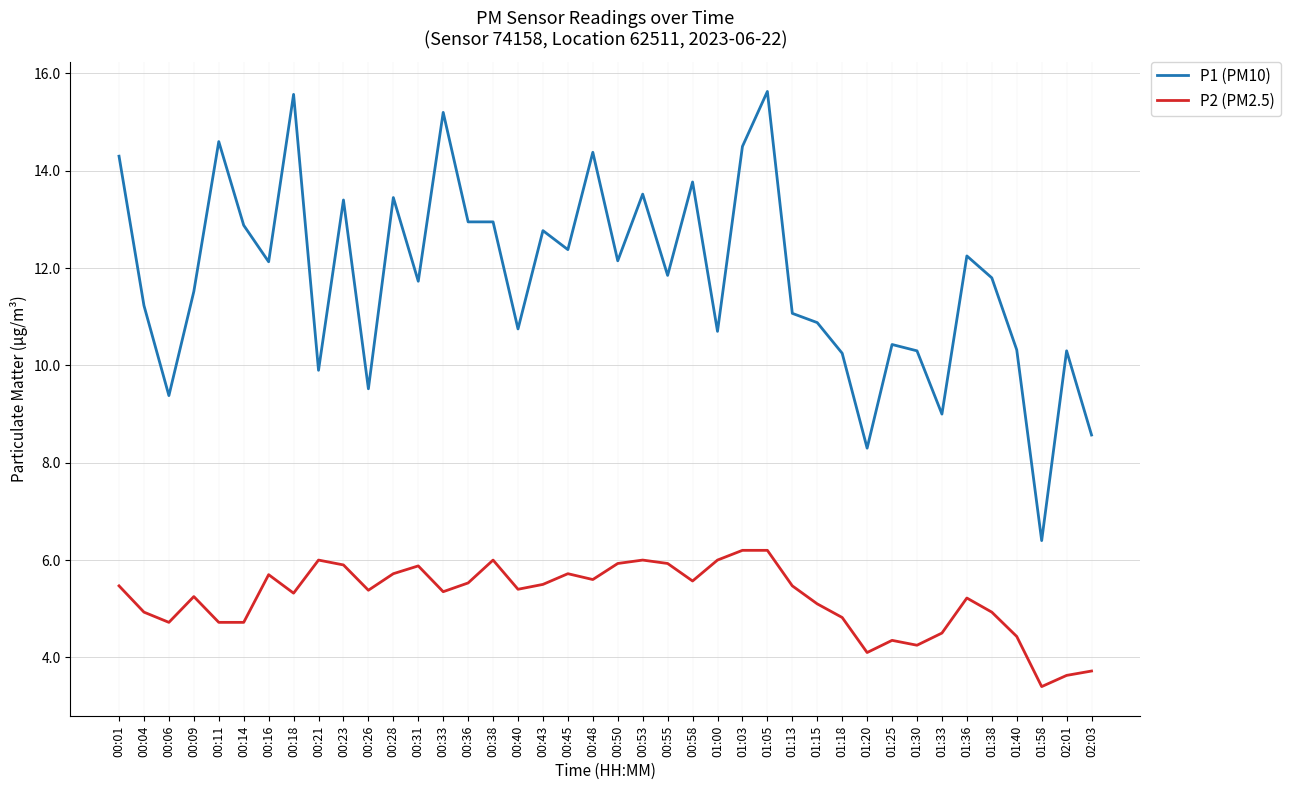

Which series has the largest total across all categories?

P1 (PM10)